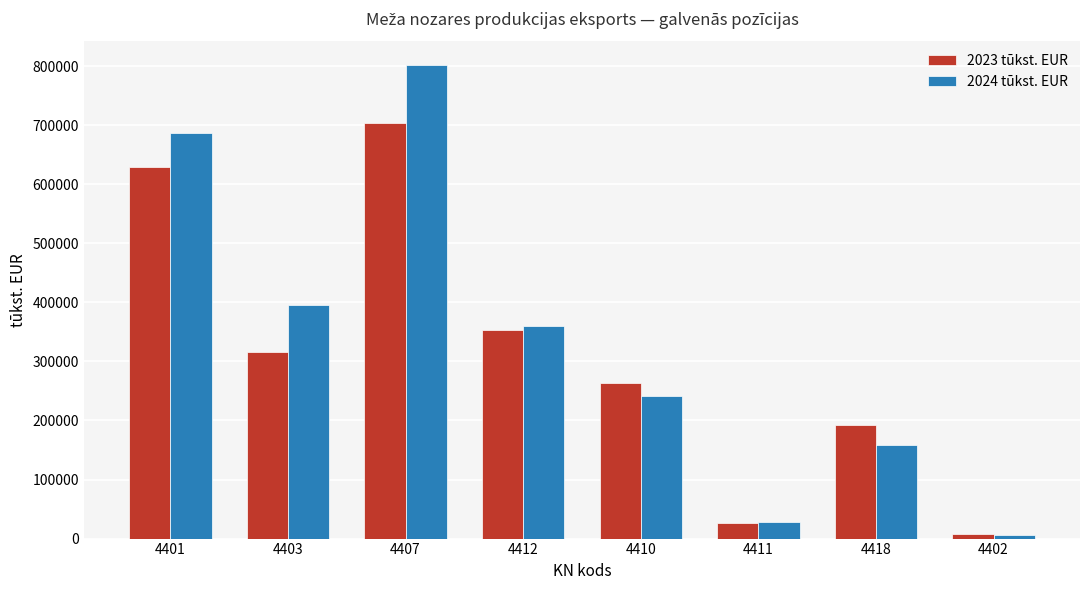

What is the average value of the 2023 tūkst. EUR series?

311469.0